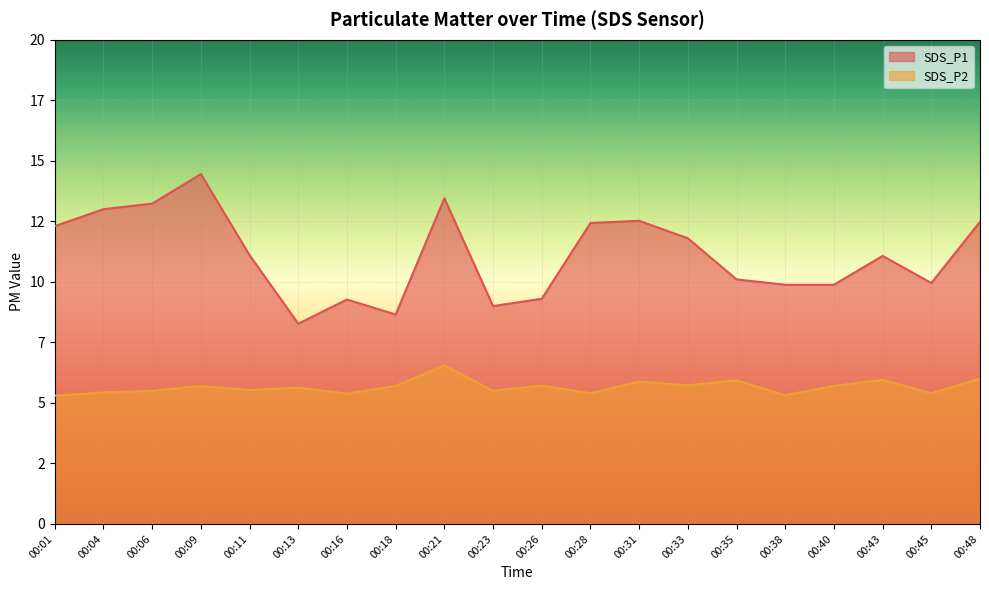

What are all the series names shown in the legend?

SDS_P1, SDS_P2